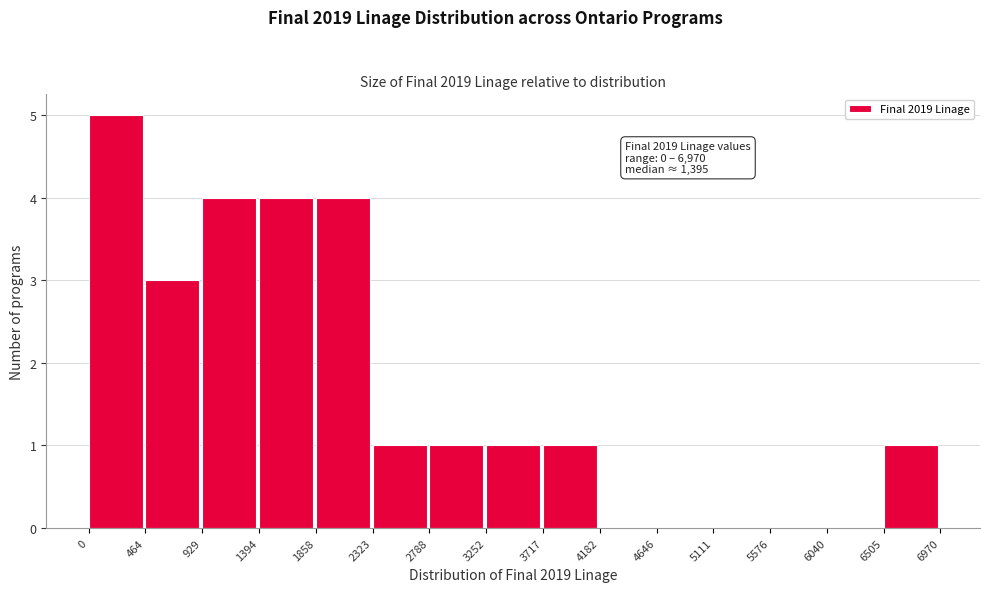

Over which range of the x-axis is the bar tallest?

0 to 464